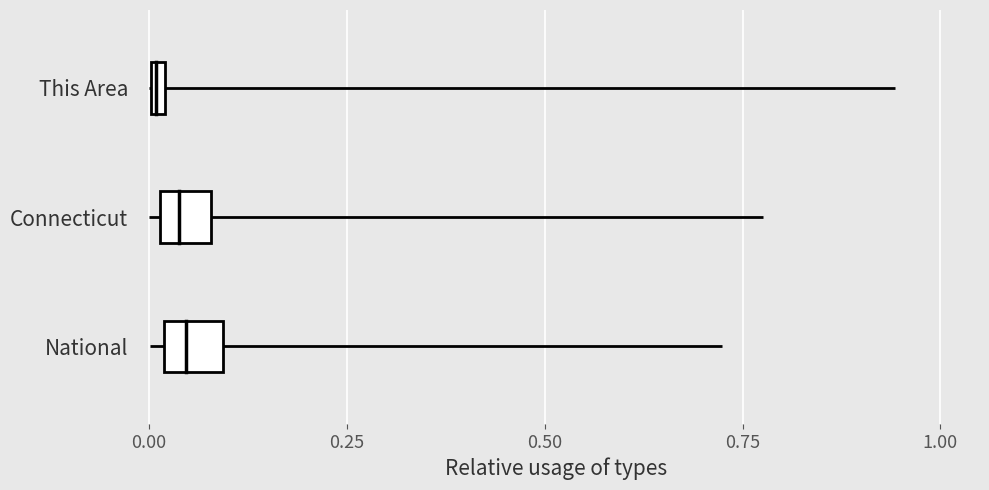

What are all the series names shown in the legend?

This Area, Connecticut, National